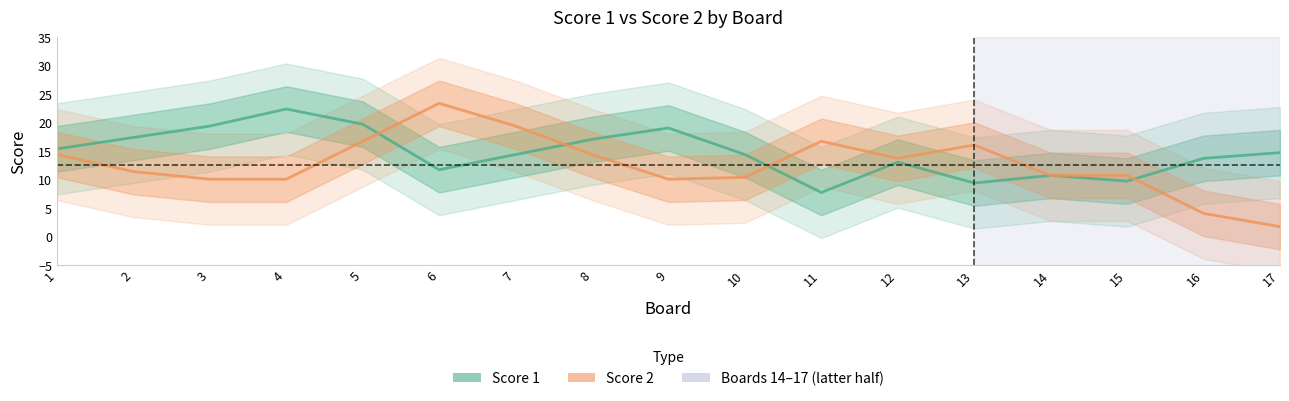

Reading left to right, extract all data points from this chart.

Score 1: 1=15.3	2=17.3	3=19.3	4=22.3	5=19.7	6=11.7	7=14.3	8=17.0	9=19.0	10=14.3	11=7.7	12=13.0	13=9.3	14=10.7	15=9.7	16=13.7	17=14.7
Score 2: 1=14.3	2=11.3	3=10.0	4=10.0	5=16.7	6=23.3	7=19.3	8=14.3	9=10.0	10=10.3	11=16.7	12=13.7	13=16.0	14=10.7	15=10.7	16=4.0	17=1.7